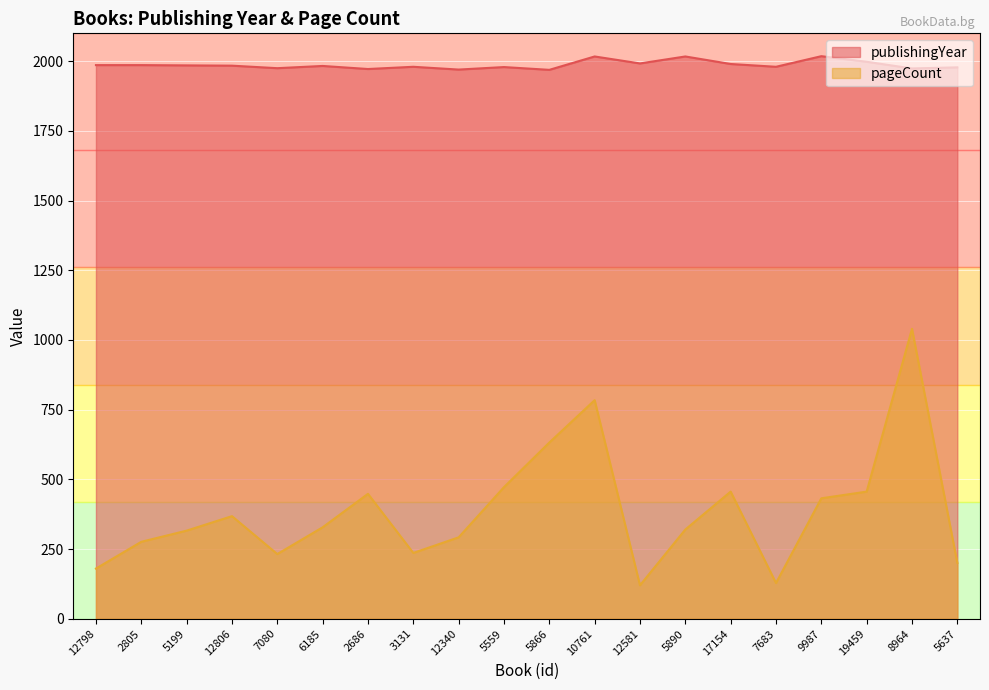

True or false: publishingYear and pageCount intersect in this chart.

False